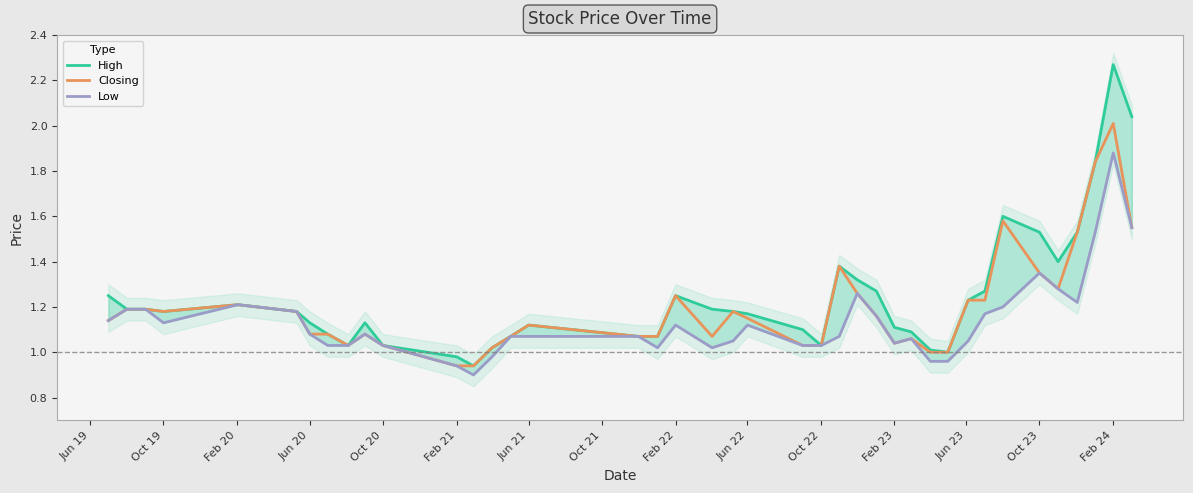

What is the difference between the second highest and minimum values in the High series?

1.1